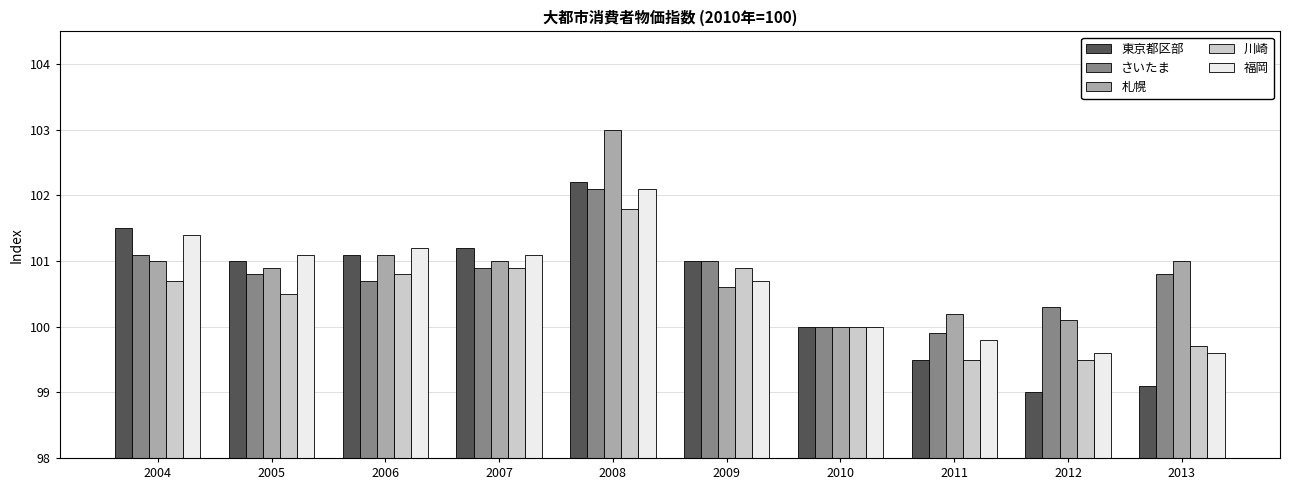

What is the difference between the maximum and minimum values in the 東京都区部 series?

3.2